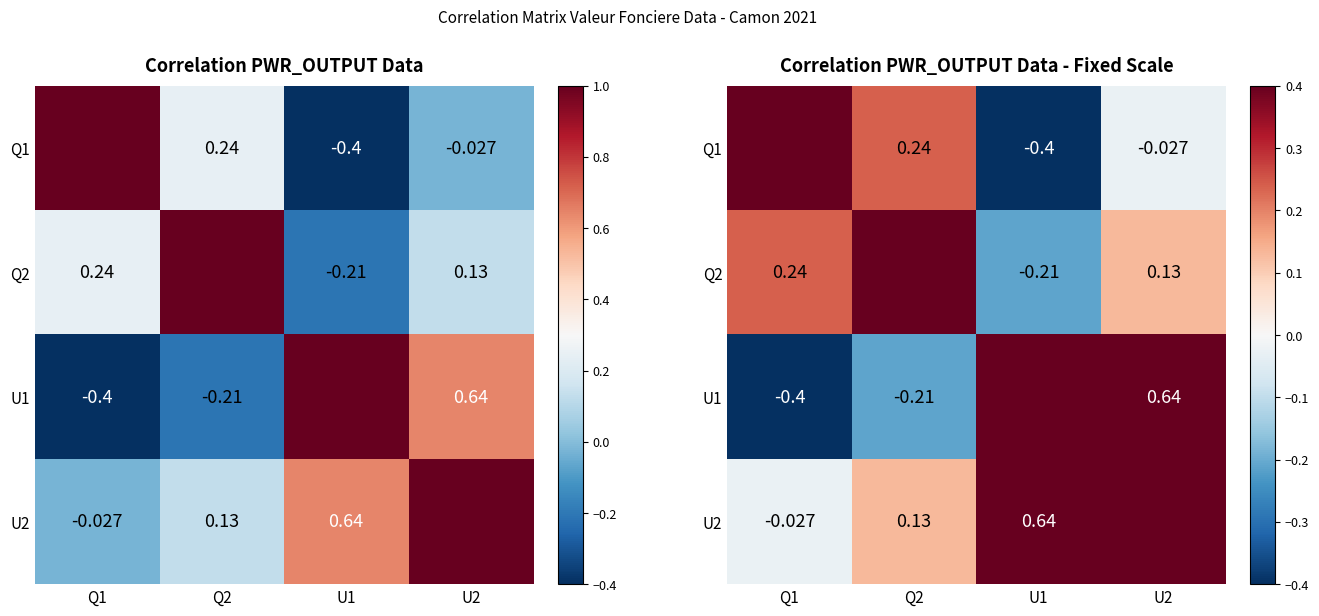

Read the U1 value at Q2.

-0.2